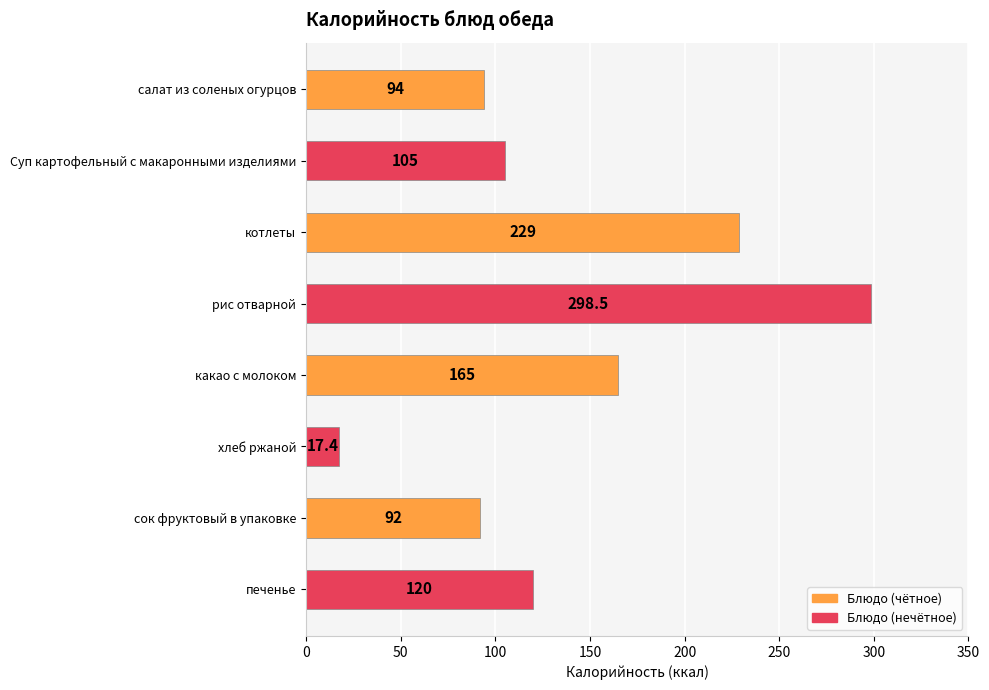

List the labels in order of value, smallest first.

хлеб ржаной, сок фруктовый в упаковке, салат из соленых огурцов, Суп картофельный с макаронными изделиями, печенье, какао с молоком, котлеты, рис отварной